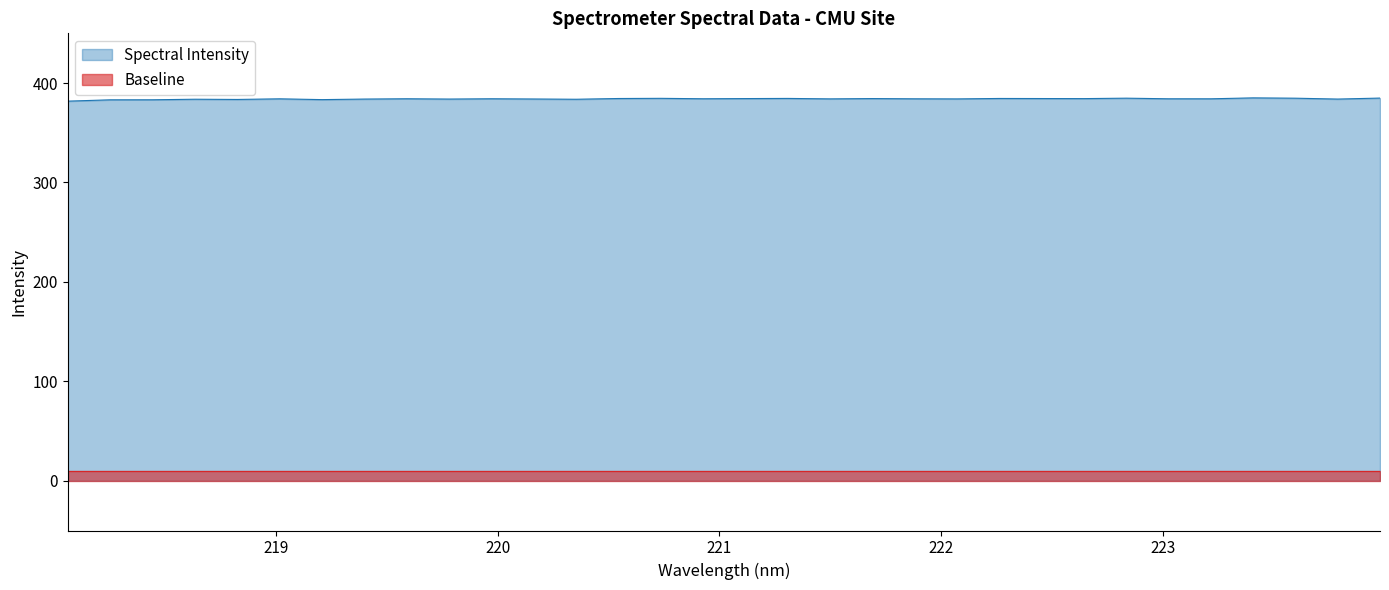

What is the minimum value shown in the chart?

10.0